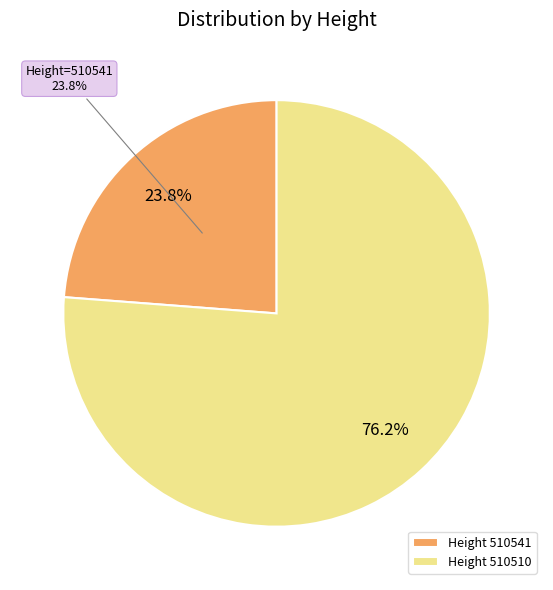

Combined, do 510541 and 510510 account for over 50%?

Yes